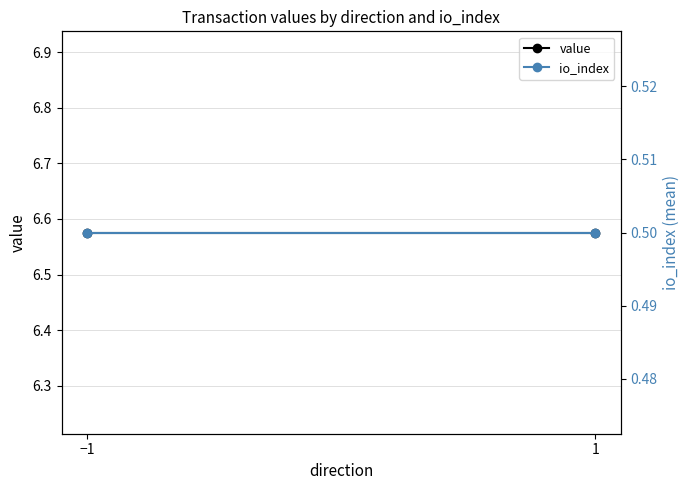

What is the label of the 2nd point from the left?

1